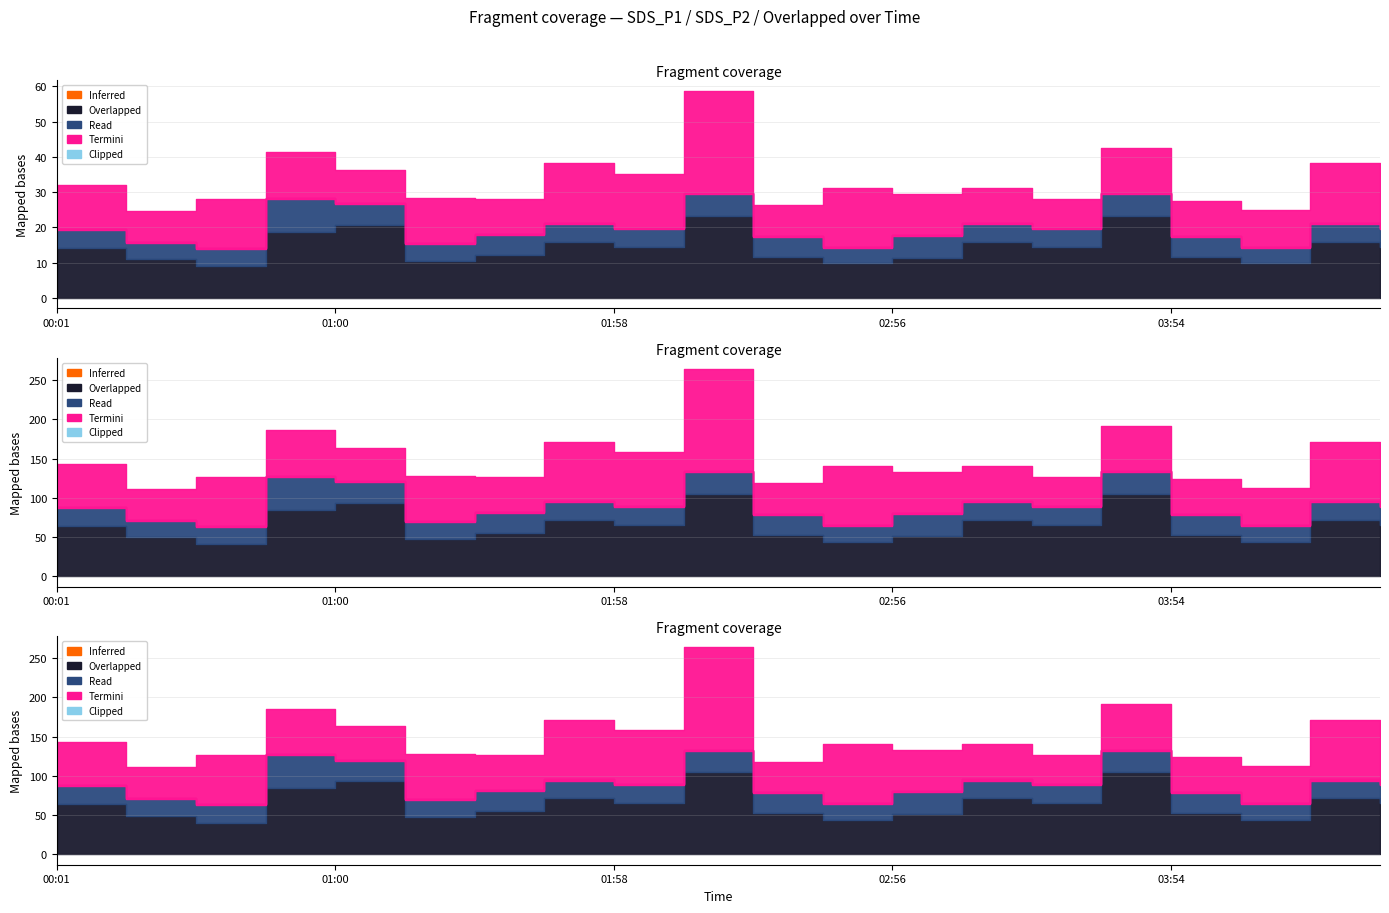

Which category has the highest value in the SDS_P1 series?

02:13